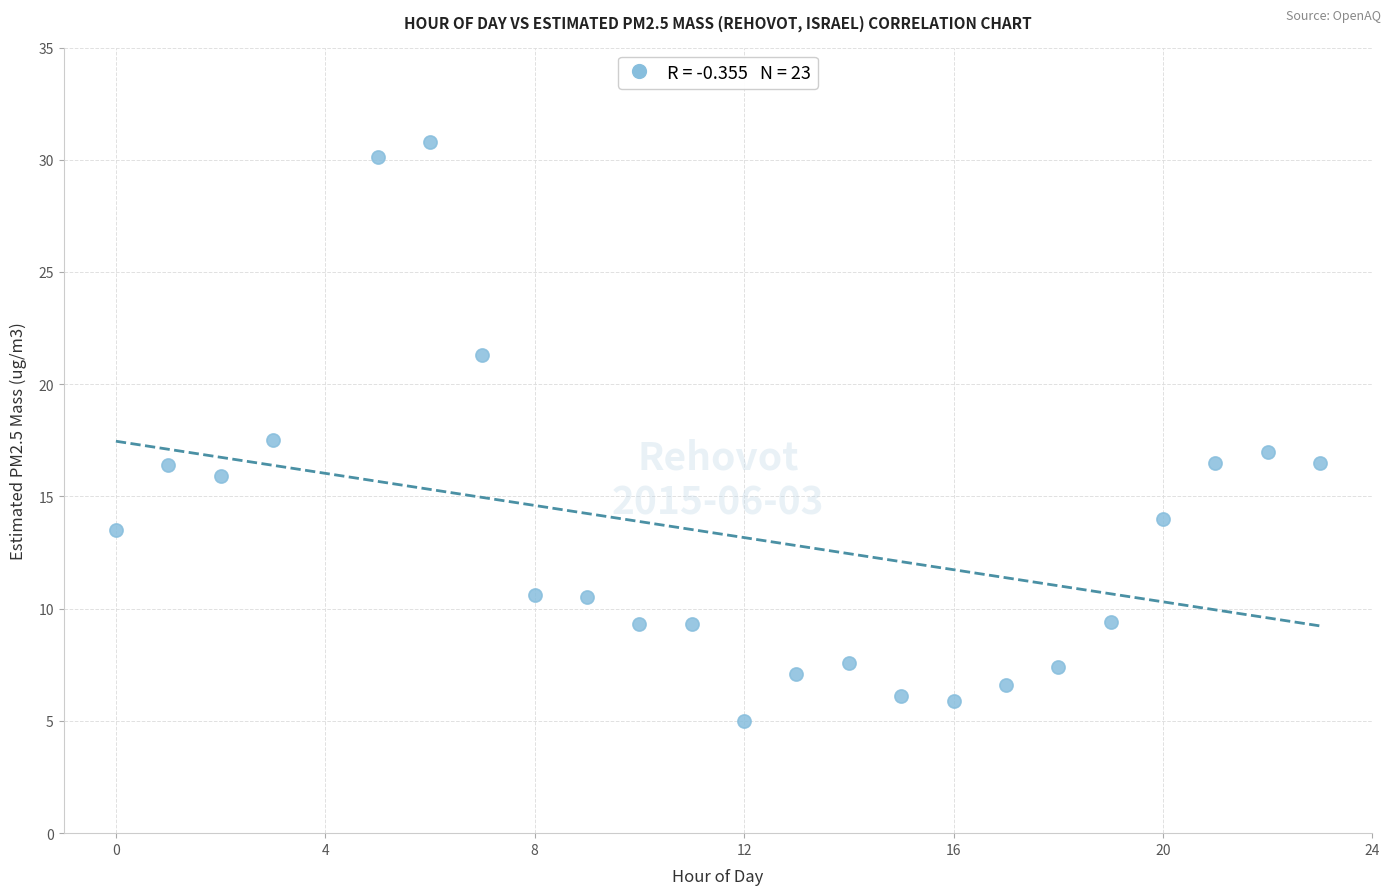

What is the range of Y values (max minus min)?

25.8